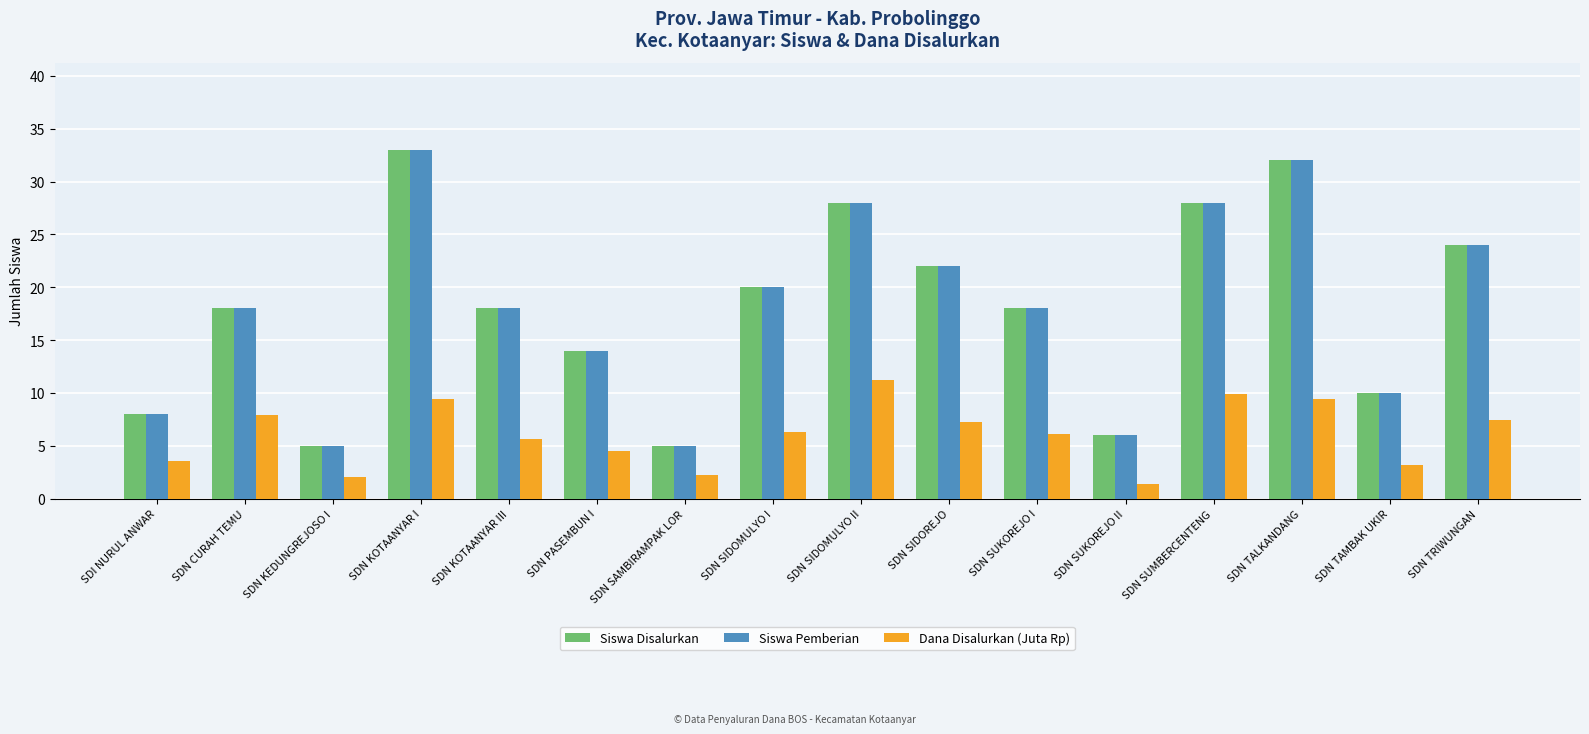

What is the label of the 9th bar from the right?

SDN SIDOMULYO I